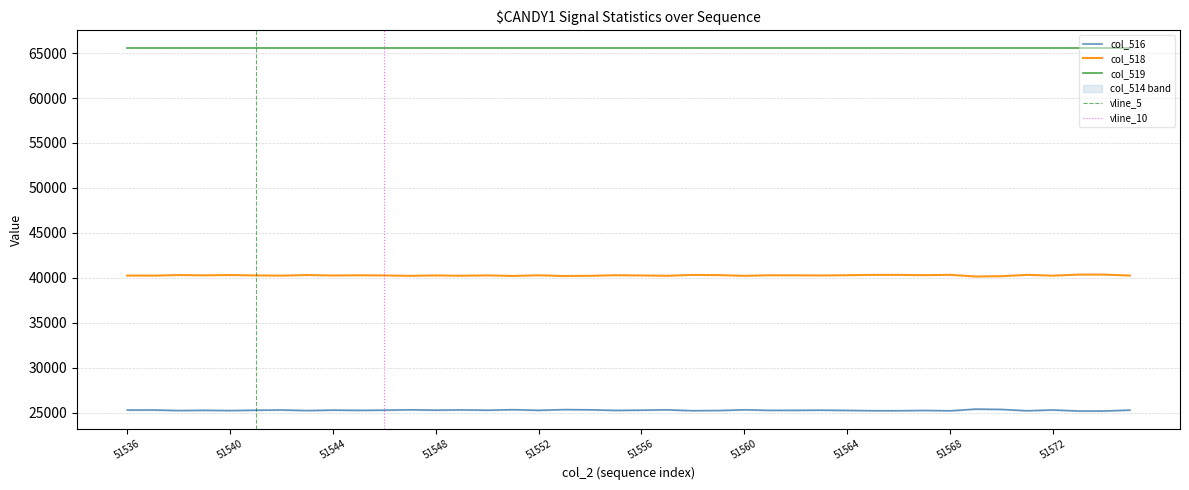

True or false: col_518 has a value of 40254 at 51544.

True